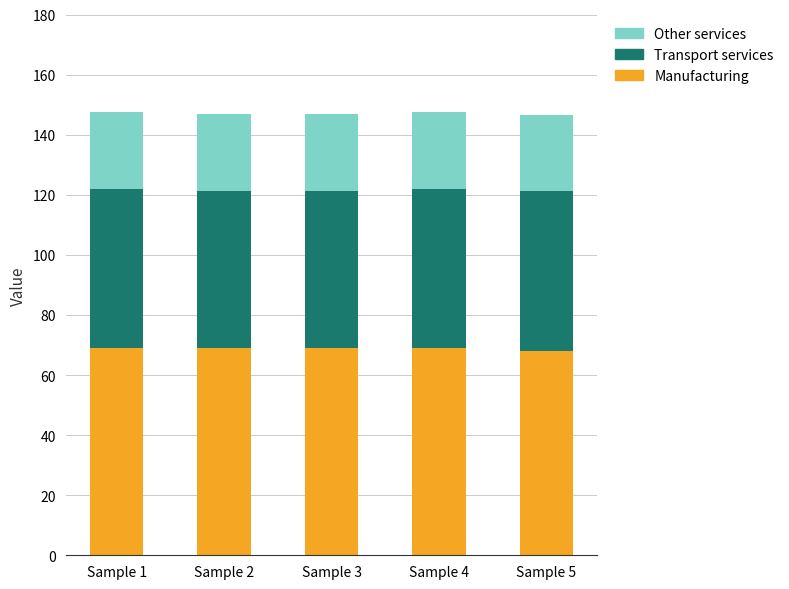

Is it true that Manufacturing equals 69.0 at Sample 4?

True